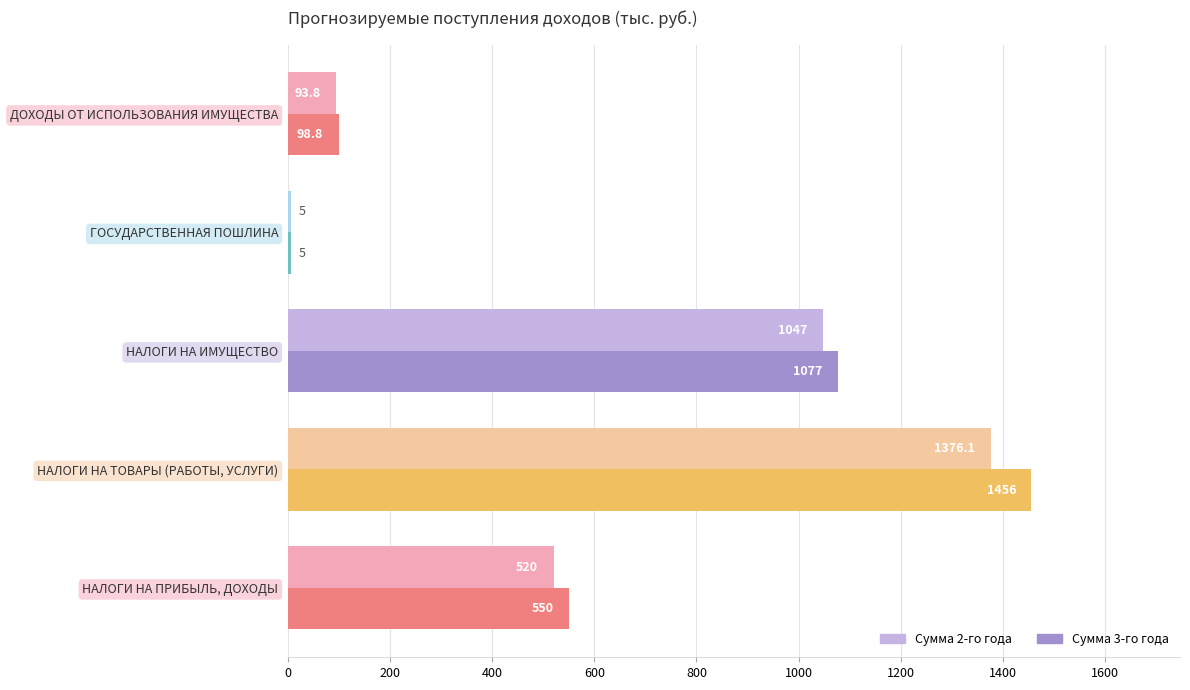

The Сумма 2-го года series shows 1047.0 at НАЛОГИ НА ИМУЩЕСТВО. True or false?

True